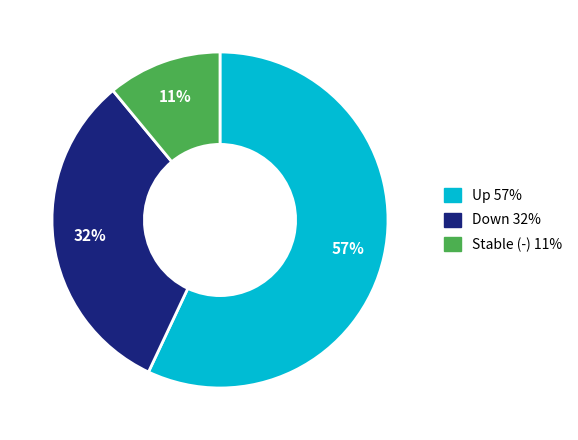

To the nearest percent, what is the difference between the largest and smallest slice percentages?

46%